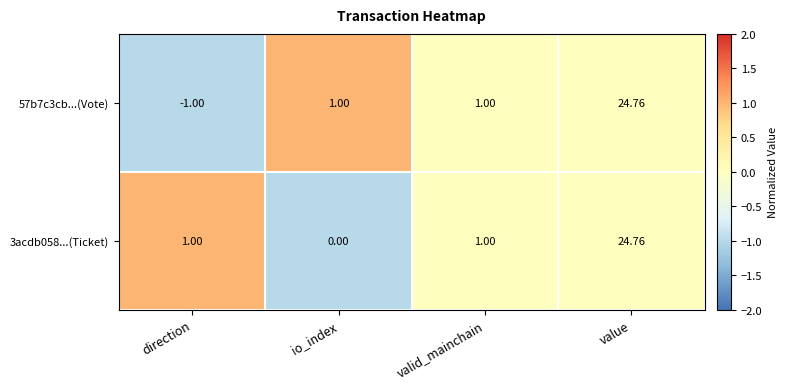

Which category has the highest value in the 3acdb058...(Ticket) series?

value